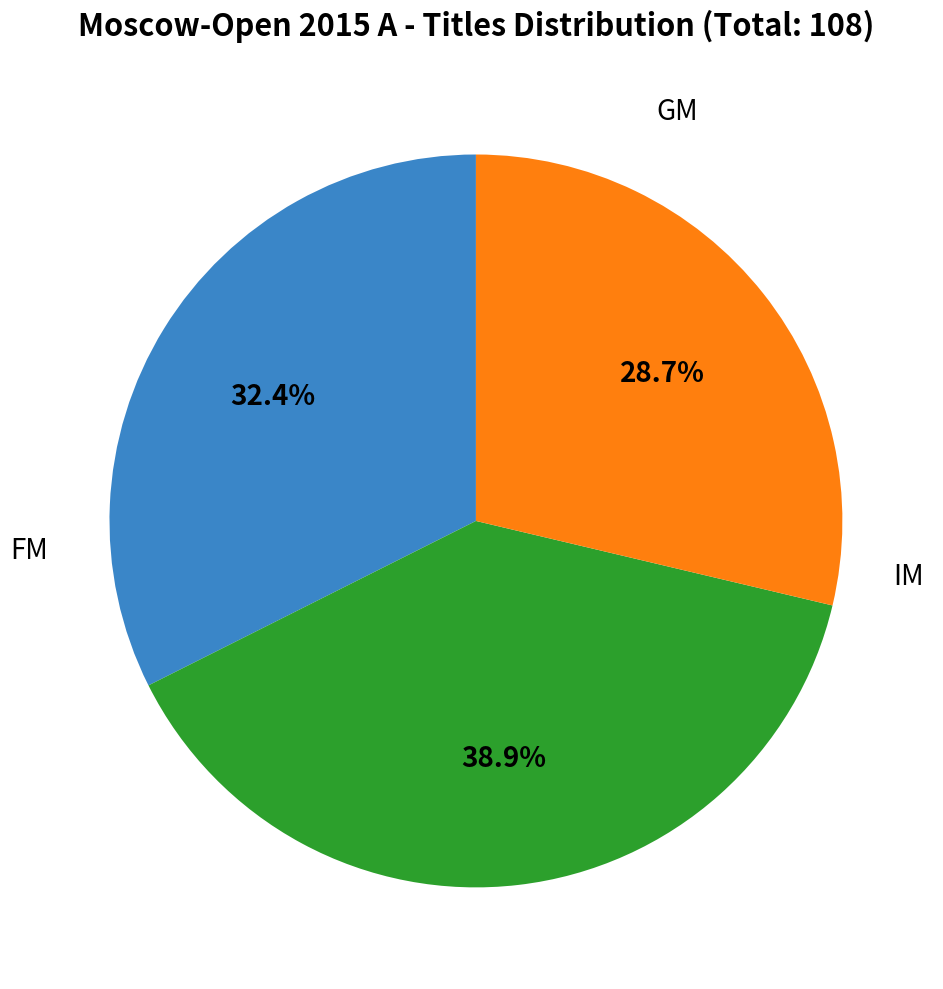

Approximately how many times larger is the value at IM compared to GM?

1.2